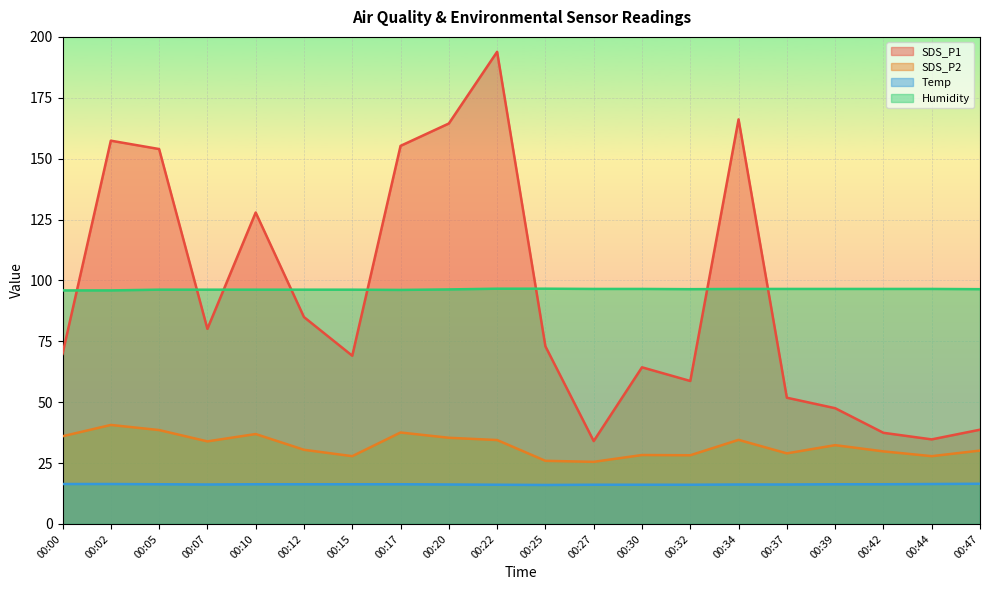

Is it true that Humidity equals 96.6 at 00:25?

True